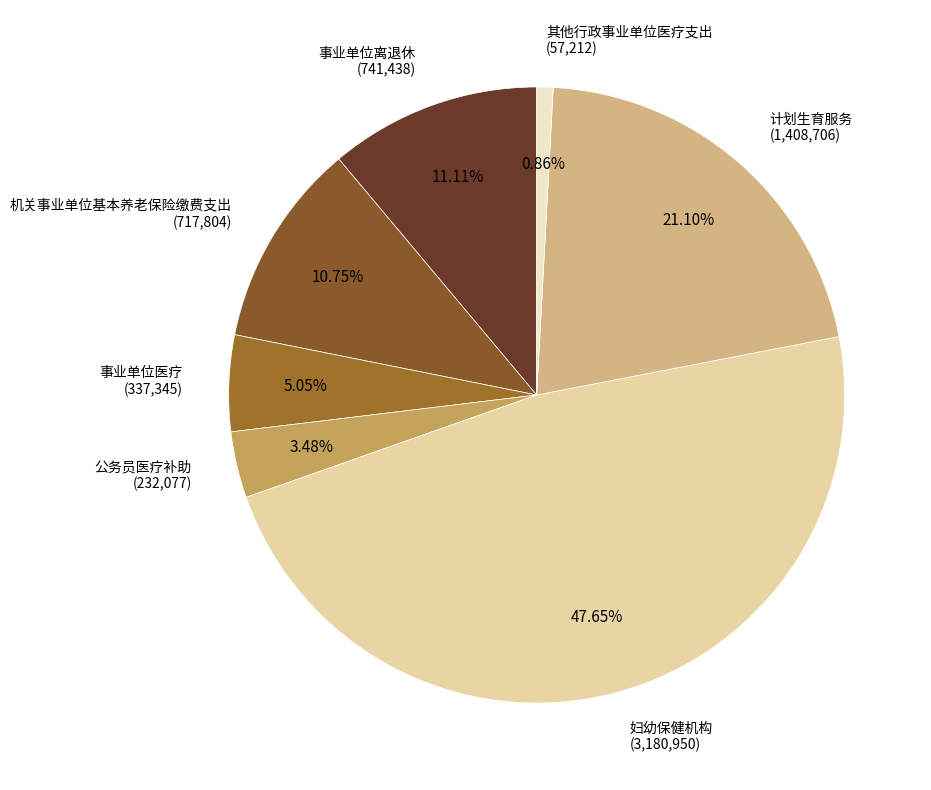

To the nearest percent, what is the combined percentage of 事业单位离退休 and 计划生育服务?

32%